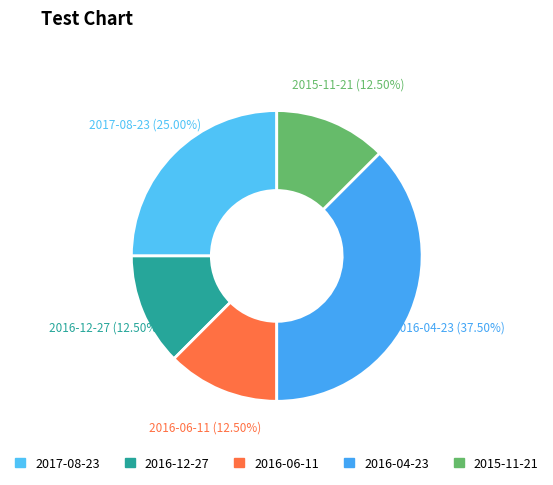

Count the number of slices in the pie.

5